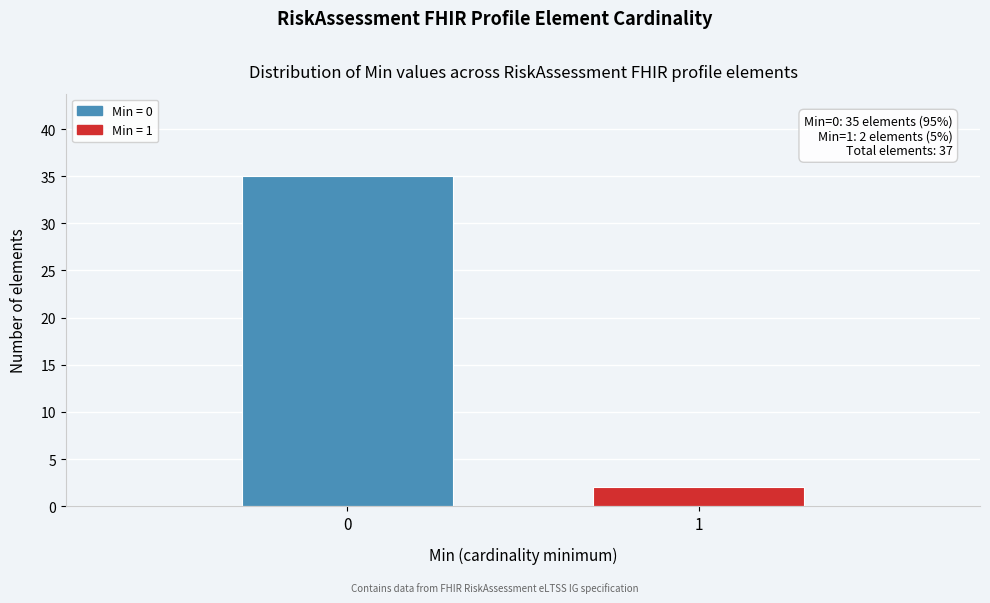

Reading left to right, what are all the values shown in this chart?

0=35	1=2